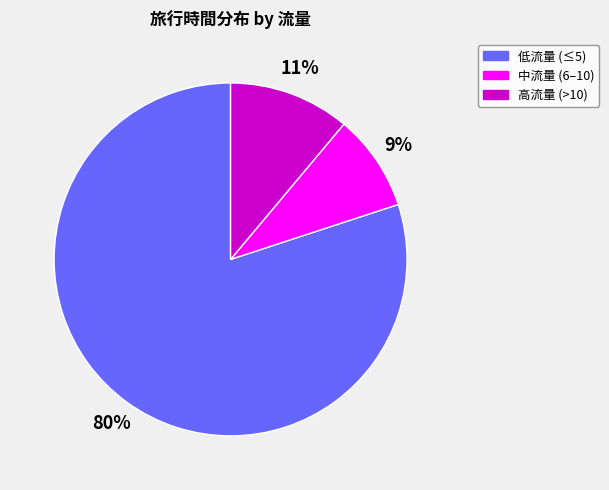

Does any single category account for the majority?

Yes